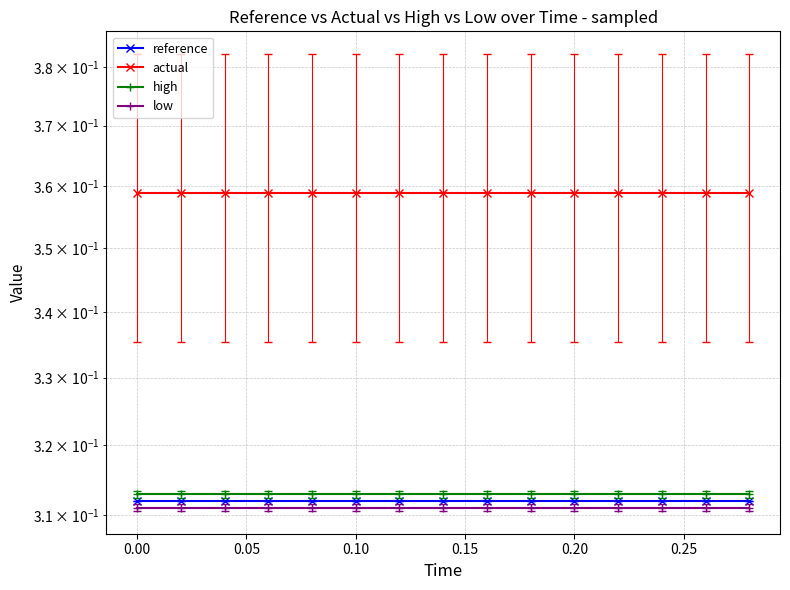

True or false: low has more than 0 interior local peaks.

False